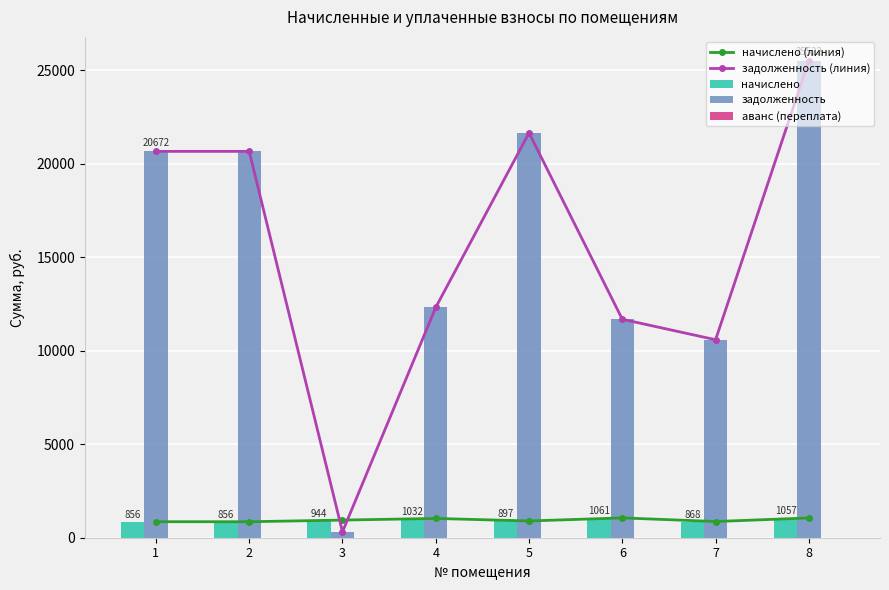

Is it true that задолженность (линия) equals 34935.5 at 1?

False